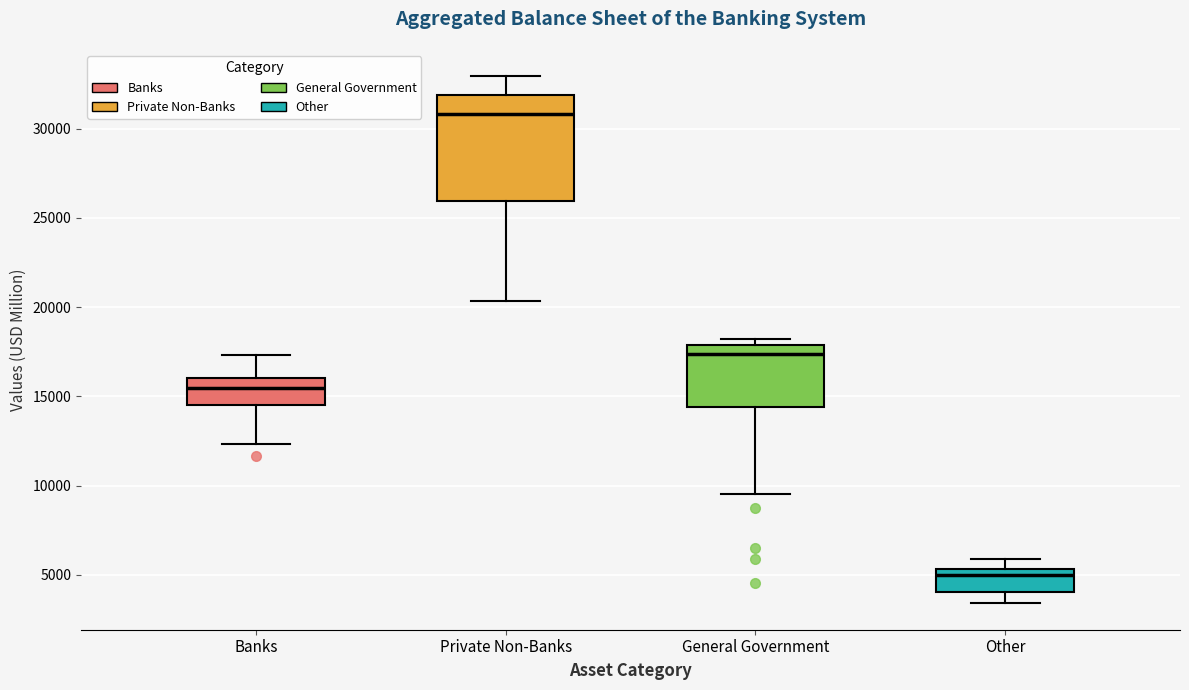

Where does the upper whisker of the box for Other end on the y-axis? The values are not printed on the chart, so give them approximately, as read against the axis.

6000